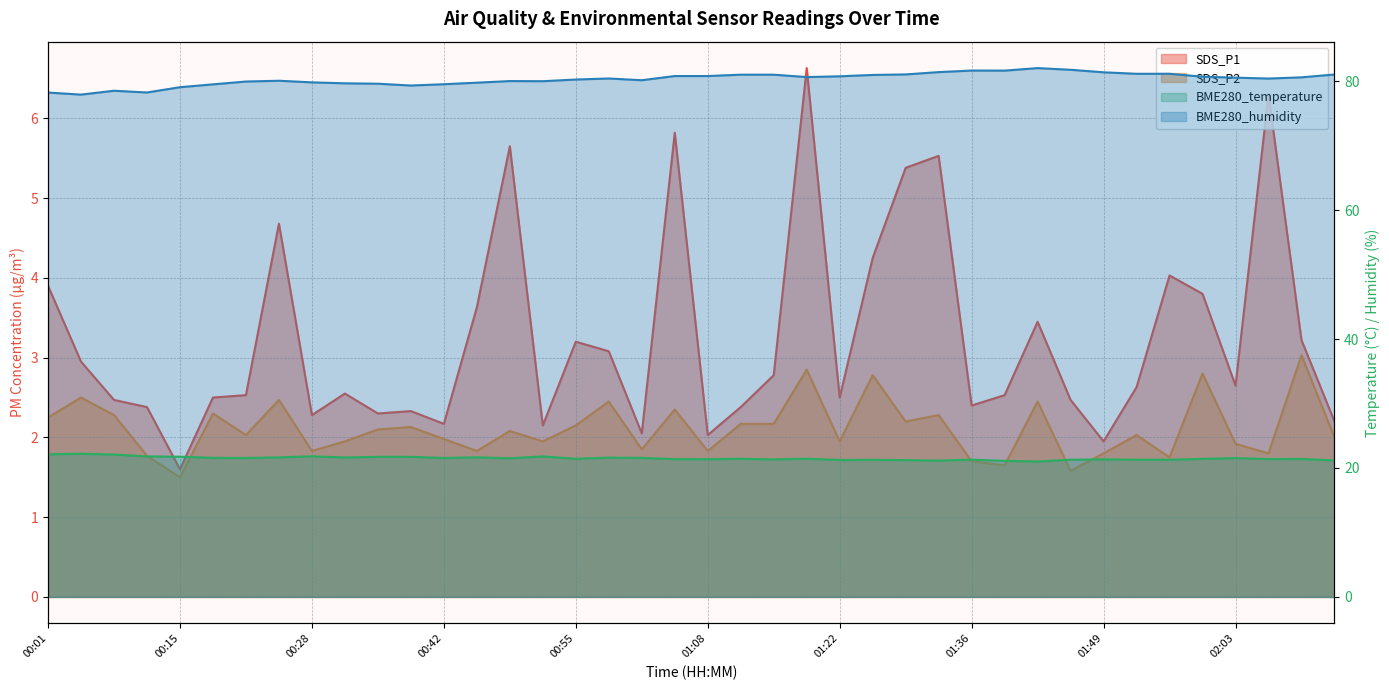

At 00:38, list the series in order from smallest to largest.

SDS_P2, SDS_P1, BME280_temperature, BME280_humidity